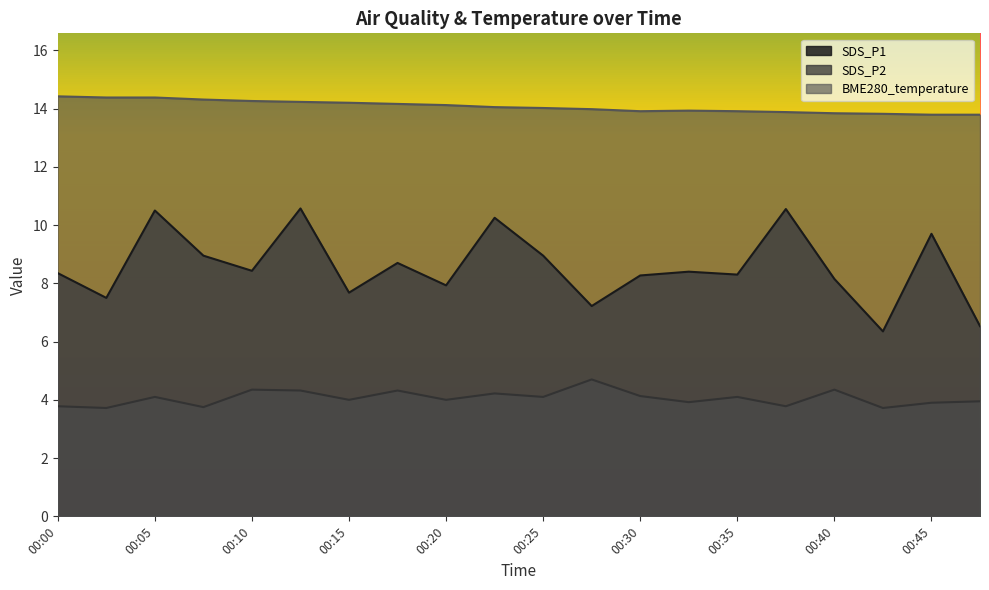

Which series has the largest total across all categories?

BME280_temperature